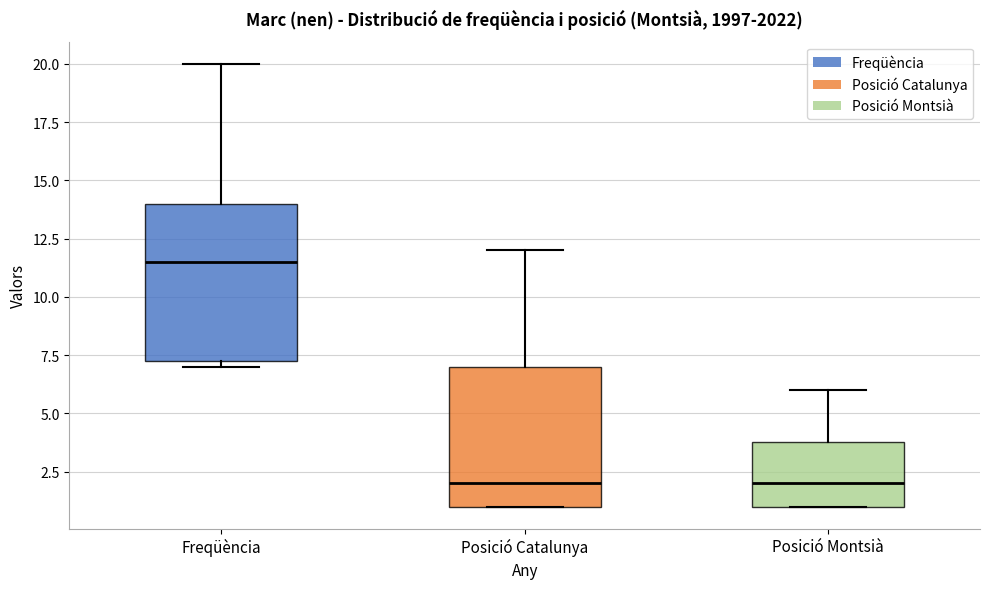

Where does the upper whisker of the box for Posició Catalunya end on the y-axis? The values are not printed on the chart, so give them approximately, as read against the axis.

12.0